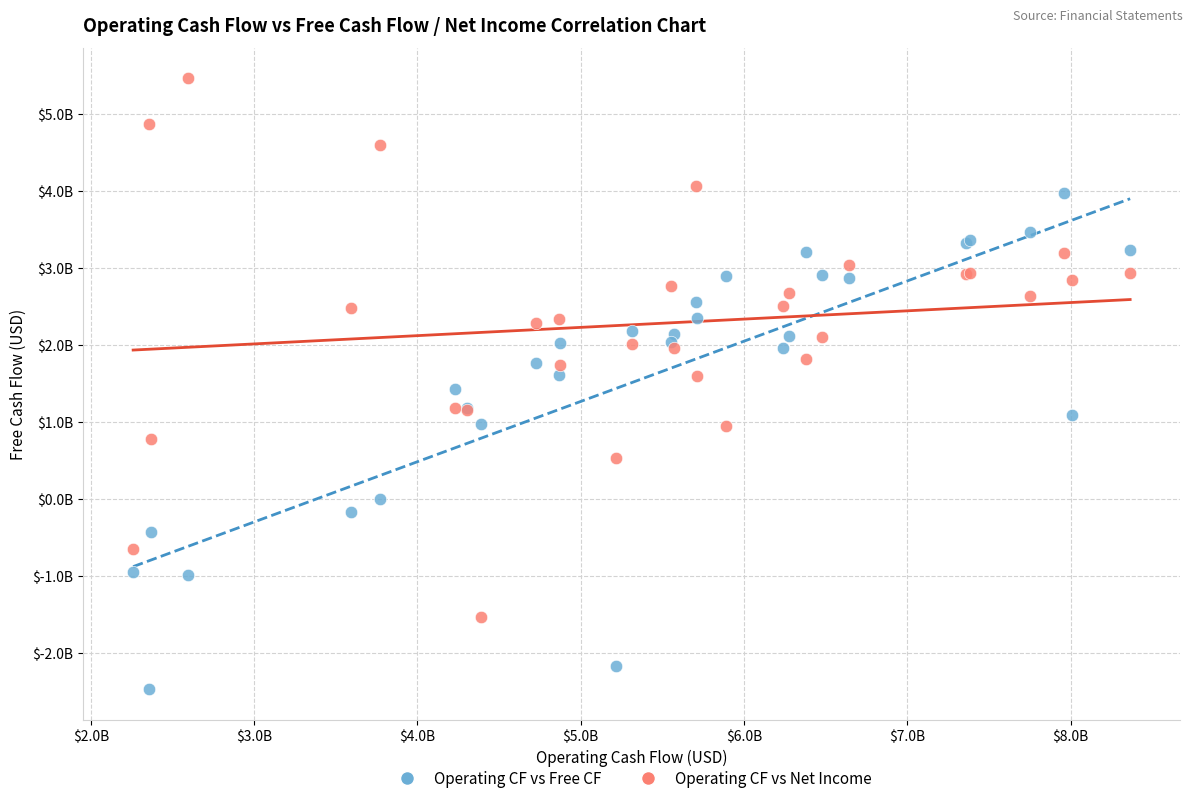

Which series has the widest spread of Y values?

Operating CF vs Net Income